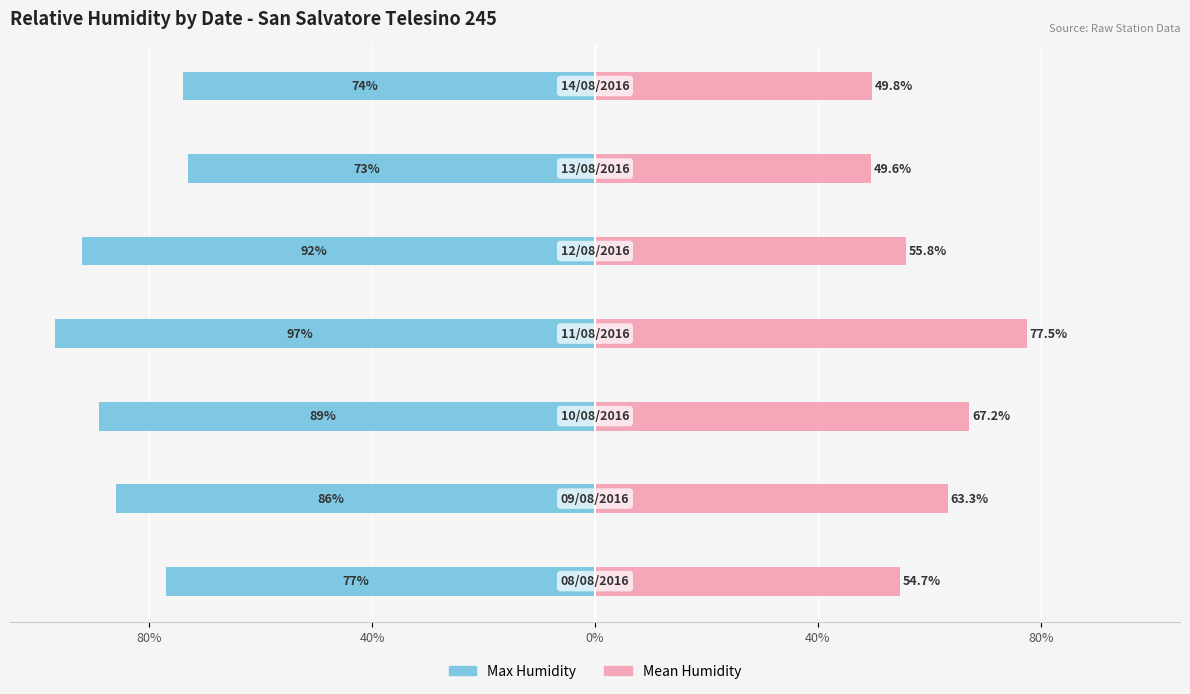

What are all the series names shown in the legend?

Max Humidity, Mean Humidity